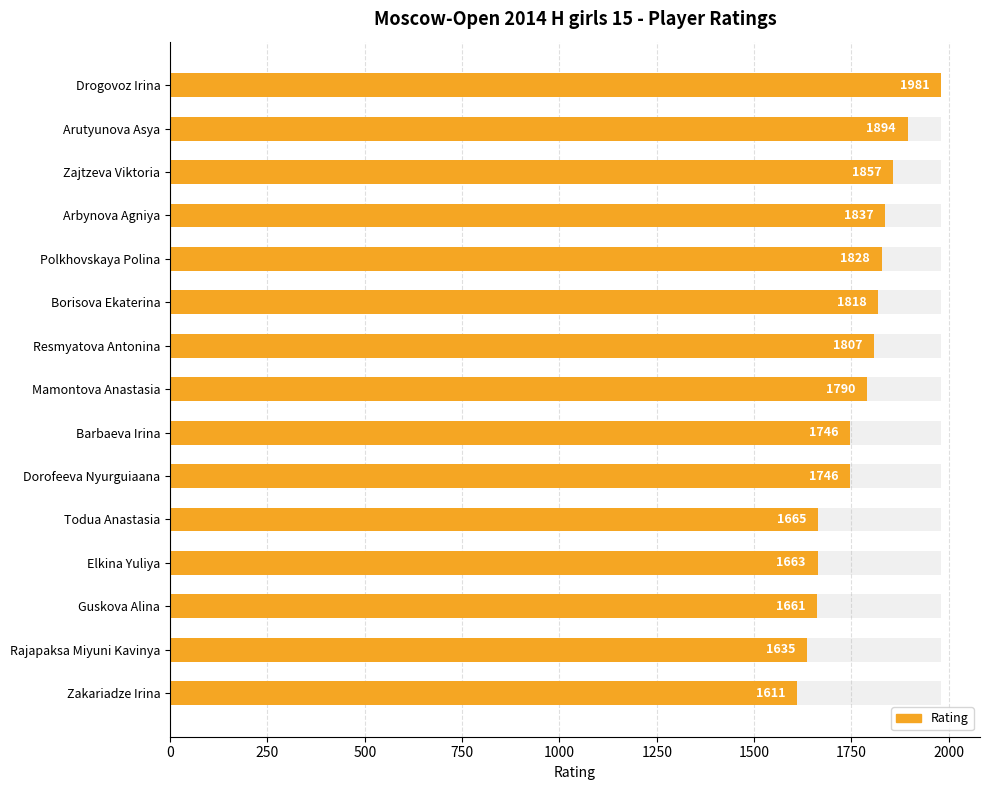

Reading right to left, what are all the values shown in this chart?

1611	1635	1661	1663	1665	1746	1746	1790	1807	1818	1828	1837	1857	1894	1981